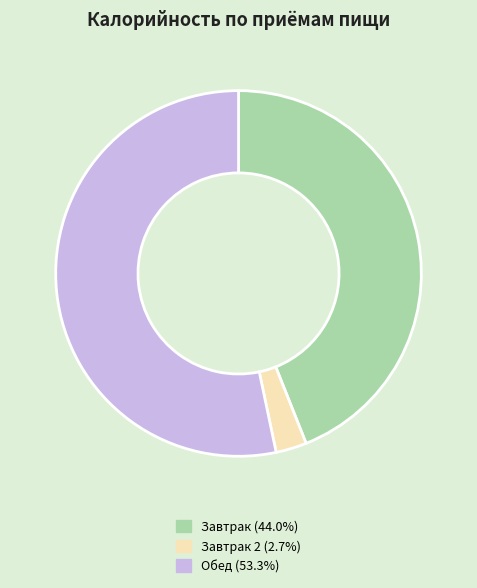

Combined, do Завтрак 2 (2.7%) and Обед (53.3%) account for over 50%?

Yes